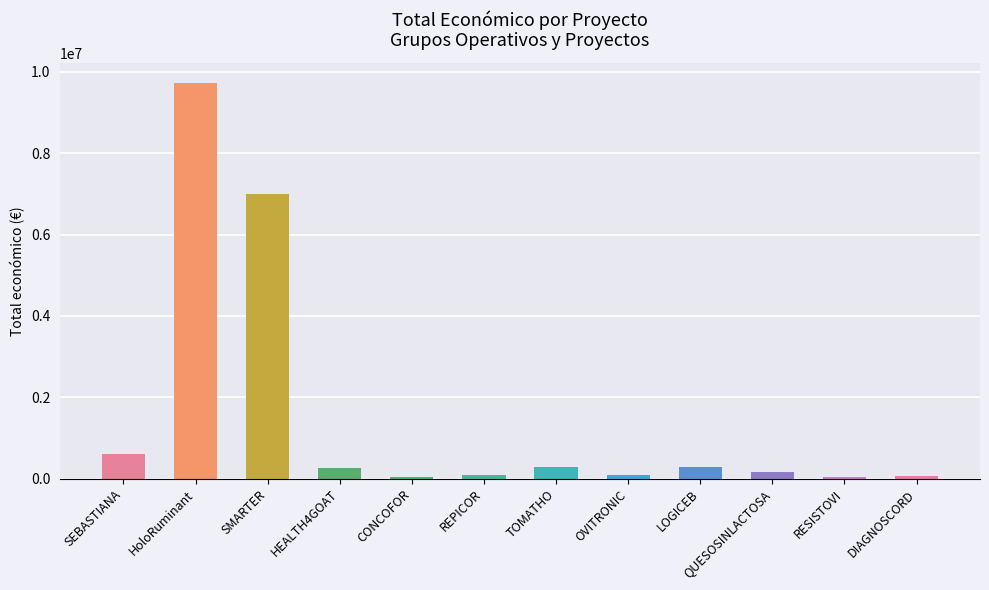

Which has a higher value, TOMATHO or SMARTER?

SMARTER